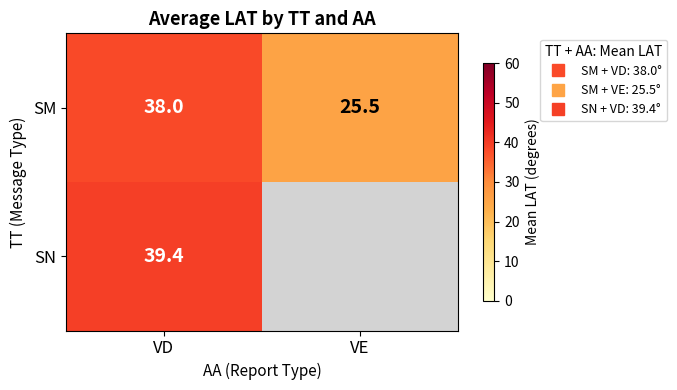

What is the lowest value of the SN series?

39.4